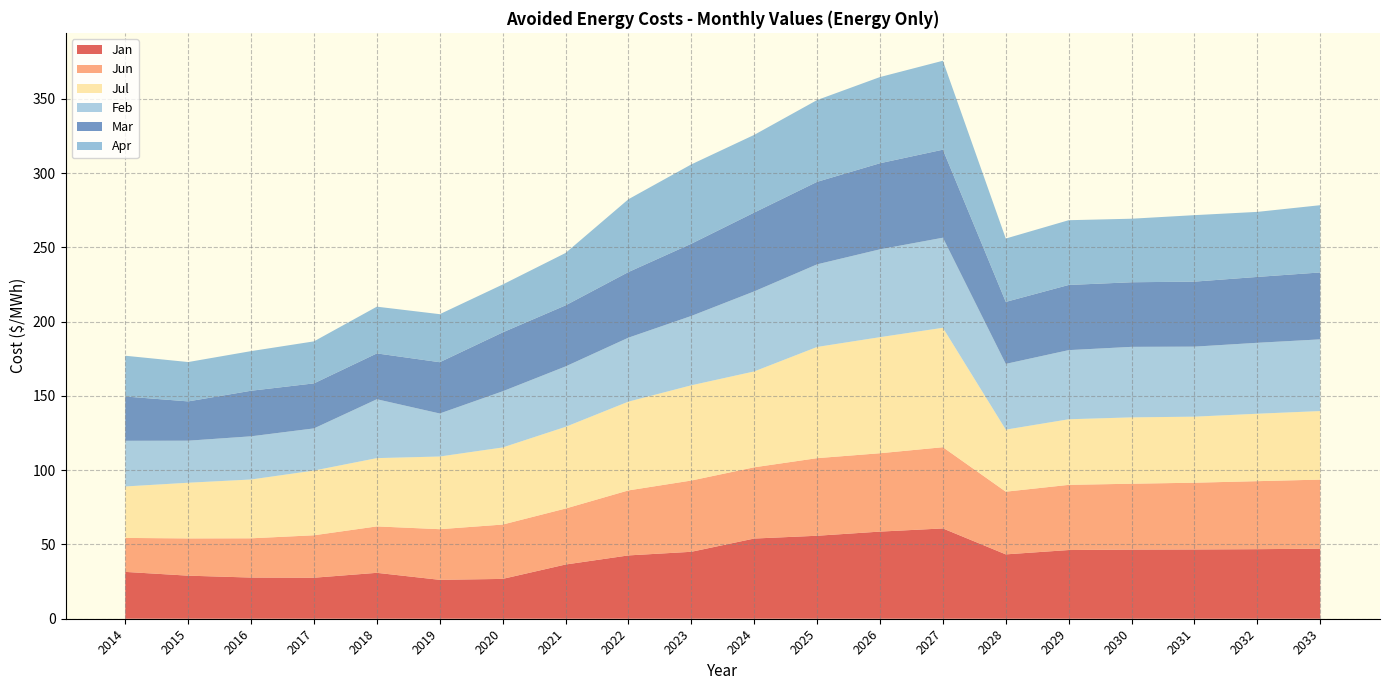

Reading left to right, transcribe all the data shown in this chart.

Jan: 2014=31.5	2015=29.0	2016=27.7	2017=27.6	2018=30.9	2019=26.2	2020=26.8	2021=36.5	2022=42.6	2023=45.1	2024=54.0	2025=55.9	2026=58.6	2027=60.8	2028=43.3	2029=46.2	2030=46.5	2031=46.6	2032=46.8	2033=47.2
Jun: 2014=22.9	2015=25.1	2016=26.4	2017=28.6	2018=31.2	2019=34.1	2020=36.6	2021=37.7	2022=43.8	2023=48.0	2024=48.0	2025=52.2	2026=52.8	2027=54.7	2028=42.2	2029=43.9	2030=44.4	2031=44.9	2032=45.8	2033=46.5
Jul: 2014=34.6	2015=37.5	2016=39.6	2017=43.5	2018=46.0	2019=48.9	2020=51.9	2021=55.0	2022=59.8	2023=64.1	2024=64.5	2025=74.8	2026=78.1	2027=80.4	2028=41.8	2029=44.1	2030=44.7	2031=44.5	2032=45.4	2033=46.1
Feb: 2014=30.7	2015=28.3	2016=29.1	2017=28.4	2018=39.6	2019=29.0	2020=37.8	2021=40.7	2022=43.0	2023=46.7	2024=53.9	2025=55.6	2026=59.1	2027=60.6	2028=44.3	2029=46.5	2030=47.5	2031=47.1	2032=47.8	2033=48.3
Mar: 2014=29.8	2015=26.4	2016=30.7	2017=30.3	2018=30.9	2019=34.5	2020=39.6	2021=41.1	2022=44.2	2023=48.6	2024=53.0	2025=55.5	2026=58.0	2027=59.2	2028=41.7	2029=43.9	2030=43.5	2031=43.8	2032=44.3	2033=45.0
Apr: 2014=27.4	2015=26.5	2016=26.7	2017=28.3	2018=31.5	2019=32.3	2020=32.2	2021=35.2	2022=49.0	2023=53.4	2024=52.3	2025=55.1	2026=58.0	2027=59.9	2028=42.6	2029=43.6	2030=42.8	2031=44.8	2032=43.8	2033=45.3